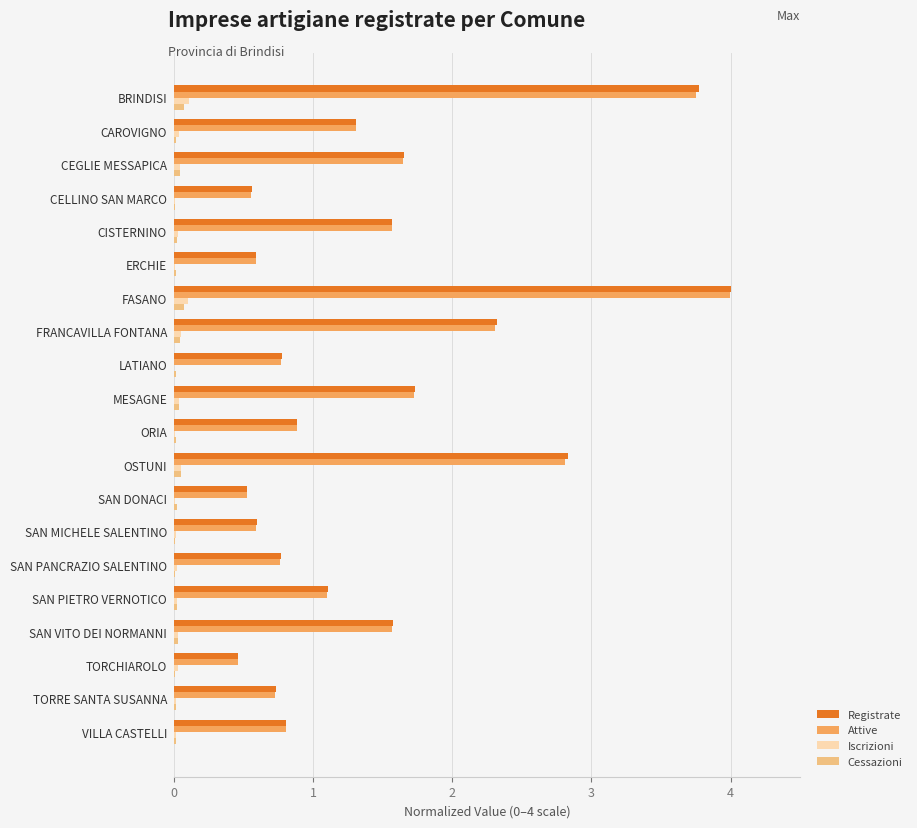

At which category is the sum across all series the highest?

FASANO